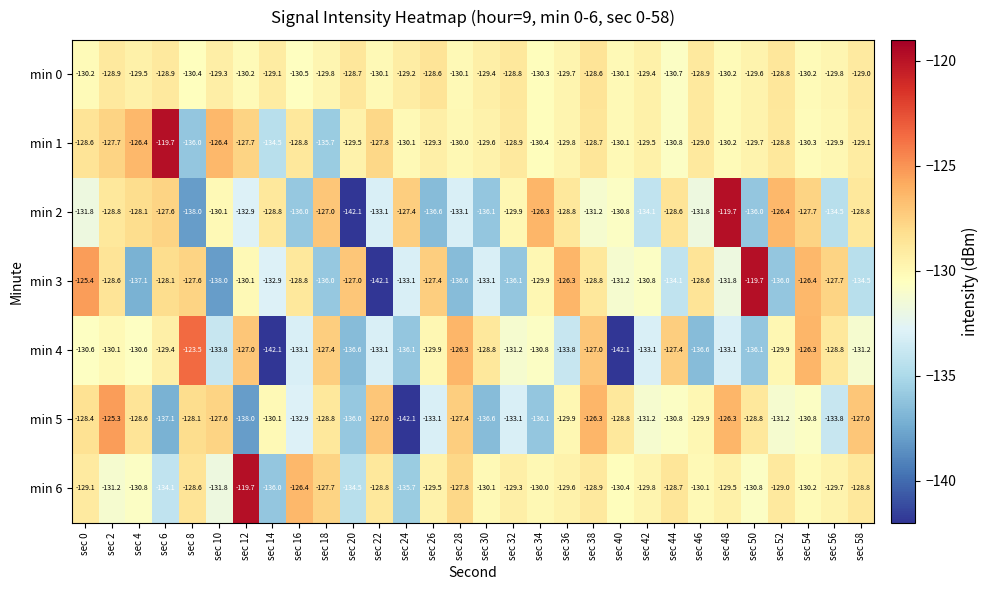

Where does the min 3 series first go above -130?

sec 0